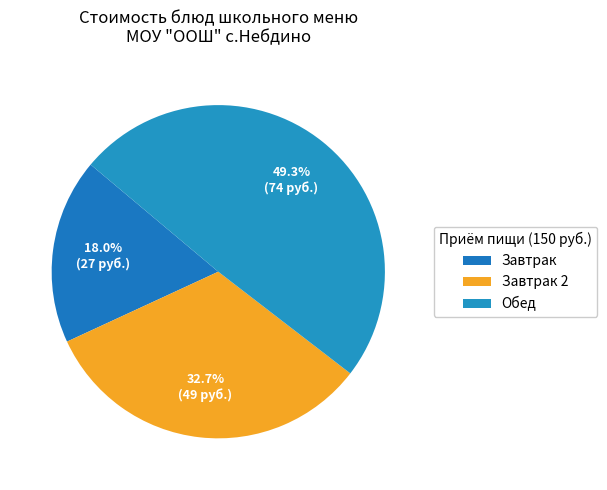

Count the number of slices in the pie.

3